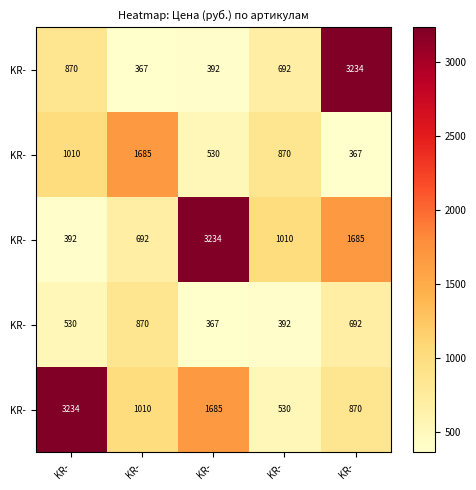

At which category is the sum across all series the highest?

KR-